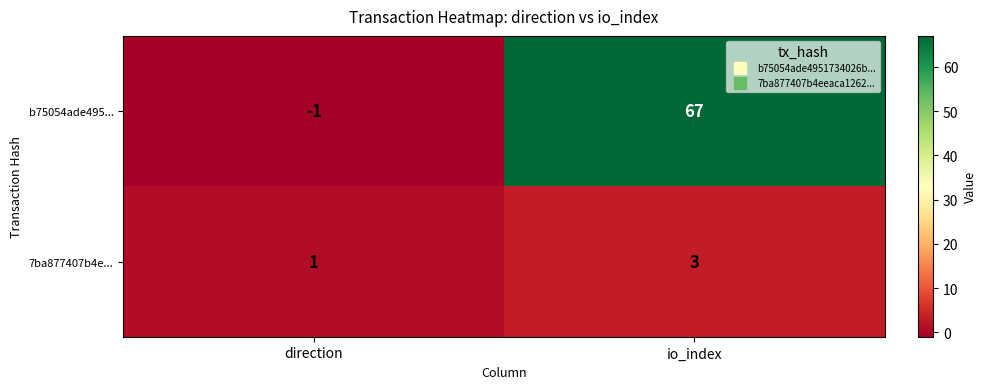

What is the total value across all series at io_index?

70